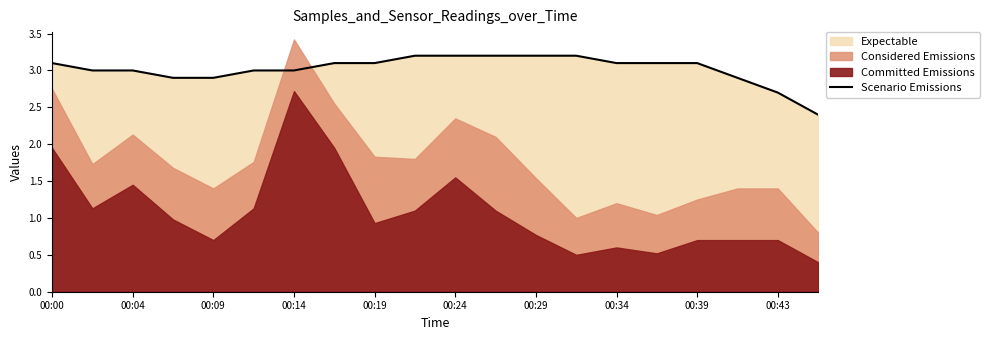

Is it true that Scenario Emissions equals 3.0 at 00:04?

True